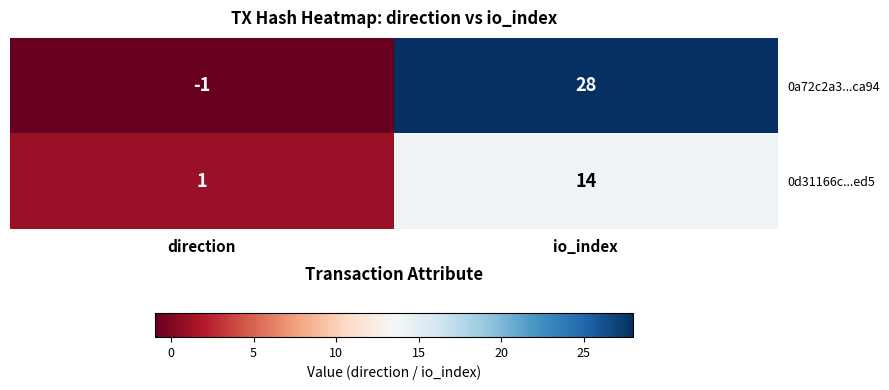

At which category does the chart reach its minimum across all series?

direction